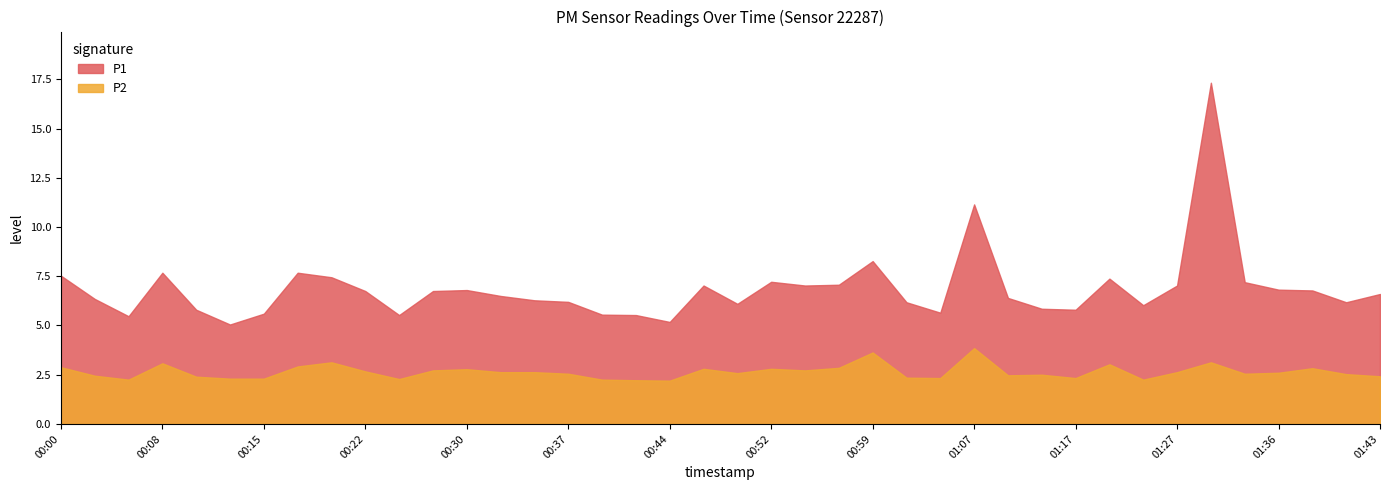

How many lines are shown in the chart?

2